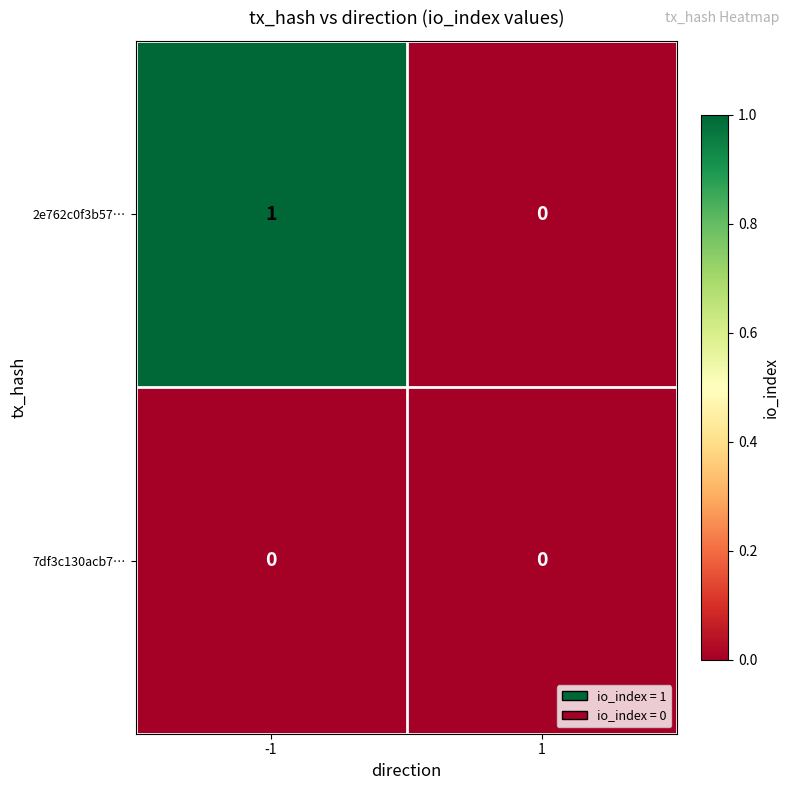

List the series in order of their peak value, lowest first.

7df3c130acb7…, 2e762c0f3b57…